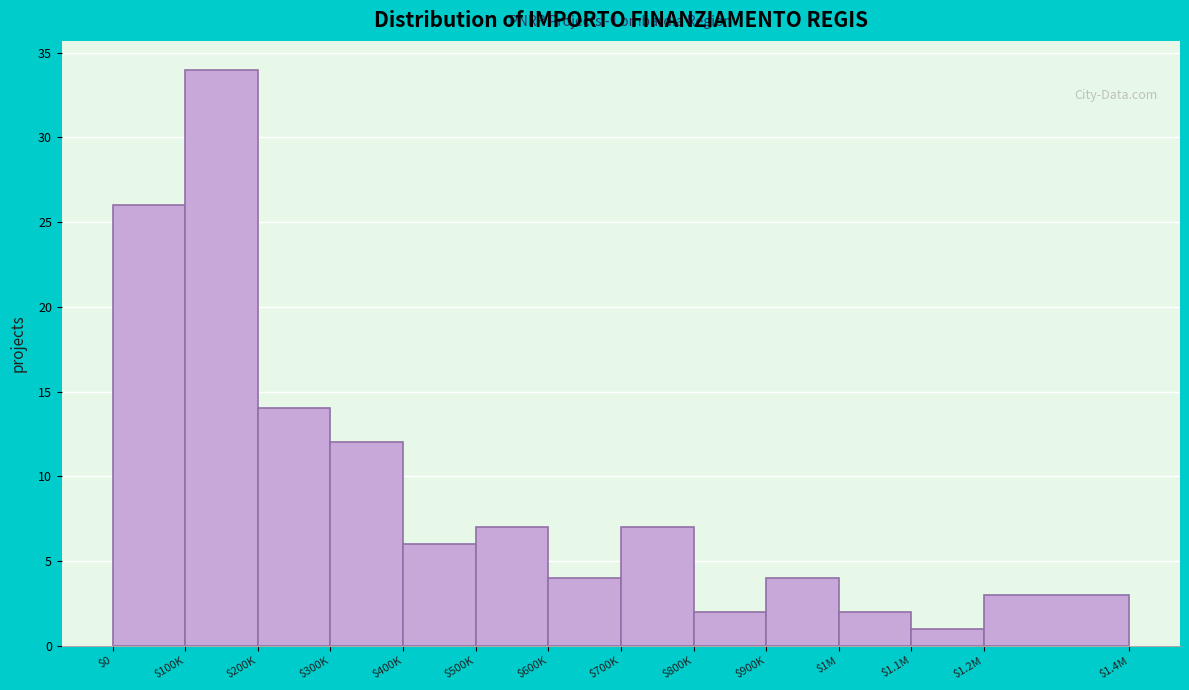

Reading left to right, list all the values displayed in this chart.

26	34	14	12	6	7	4	7	2	4	2	1	3